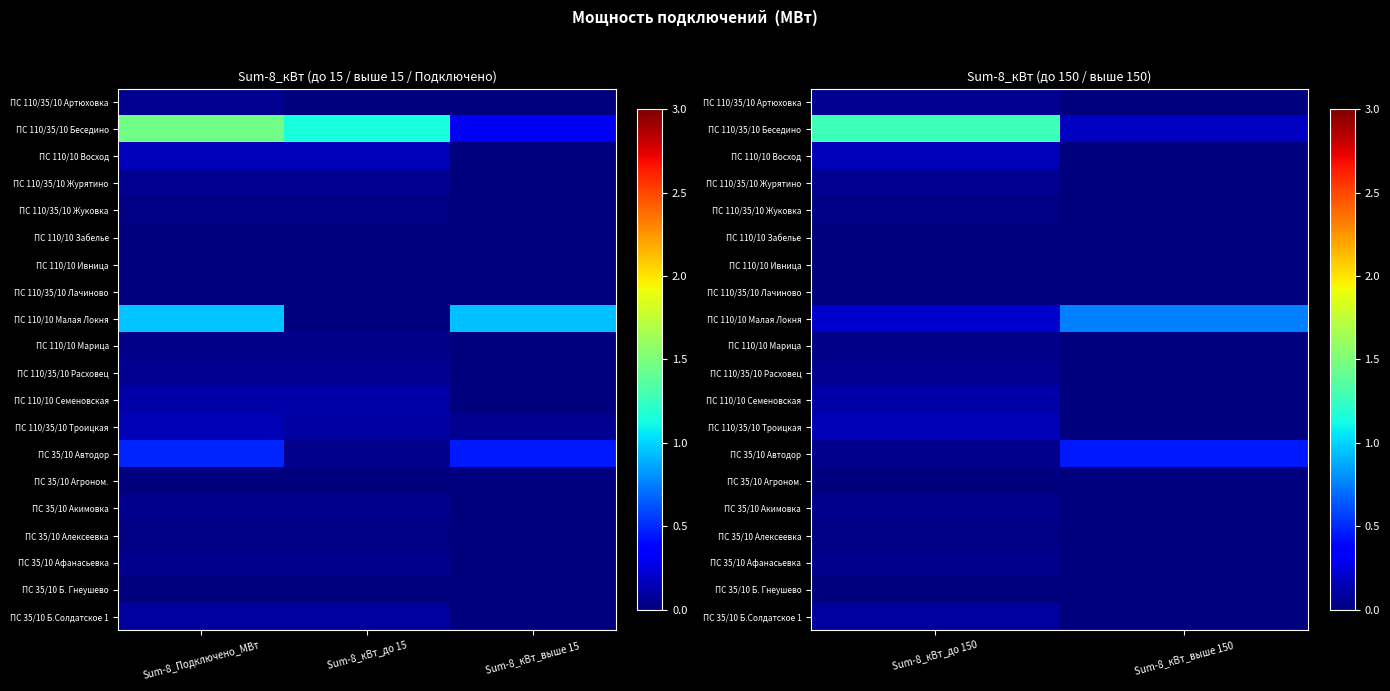

Is the value of ПС 110/35/10 Лачиново at Sum-8_кВт_выше 150 greater than the value of ПС 35/10 Агроном. at Sum-8_кВт_до 150?

No